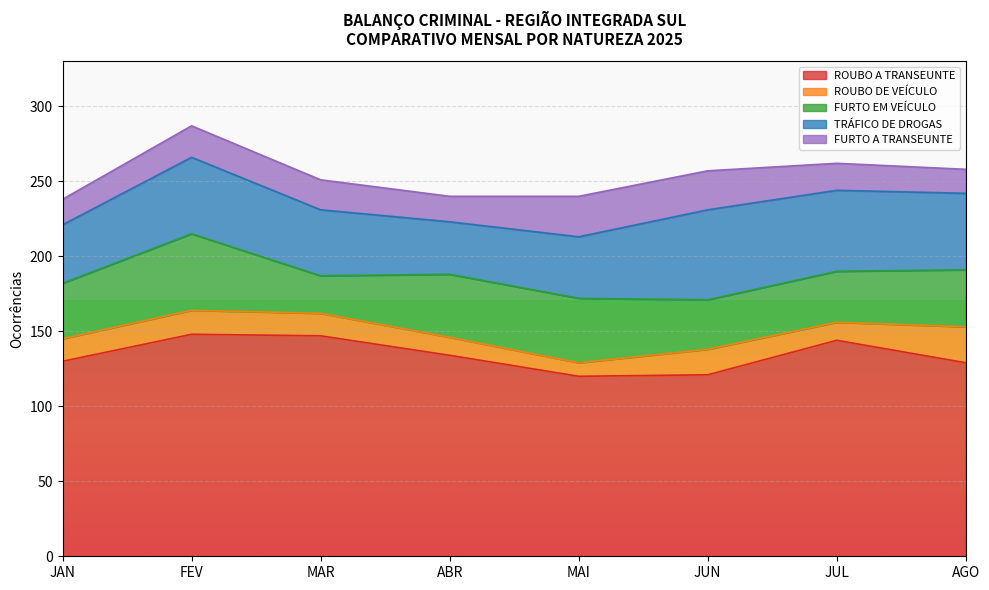

What is the sum of all ROUBO DE VEÍCULO values?

120